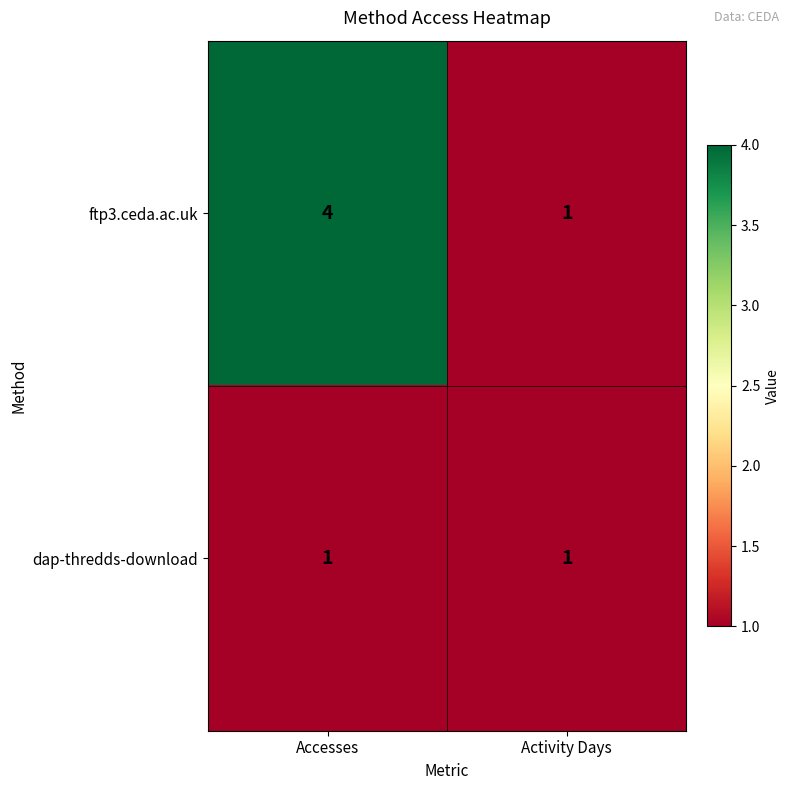

How many distinct data groups are displayed?

2